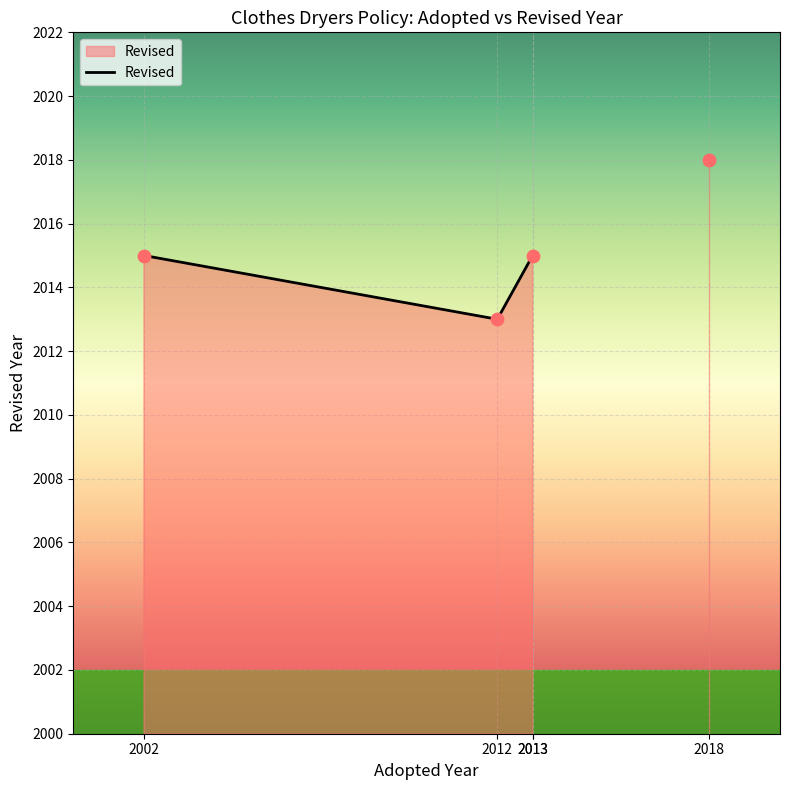

What is the change in value from 2013 to 2018?

+3.0